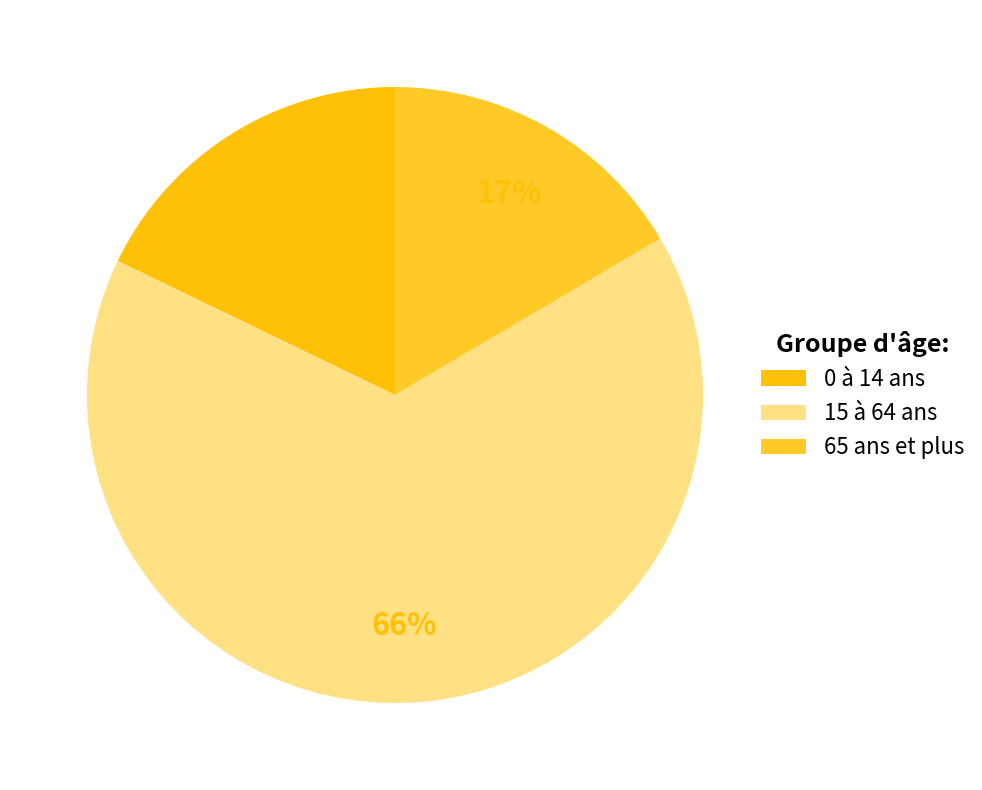

Which category accounts for the majority?

15 à 64 ans